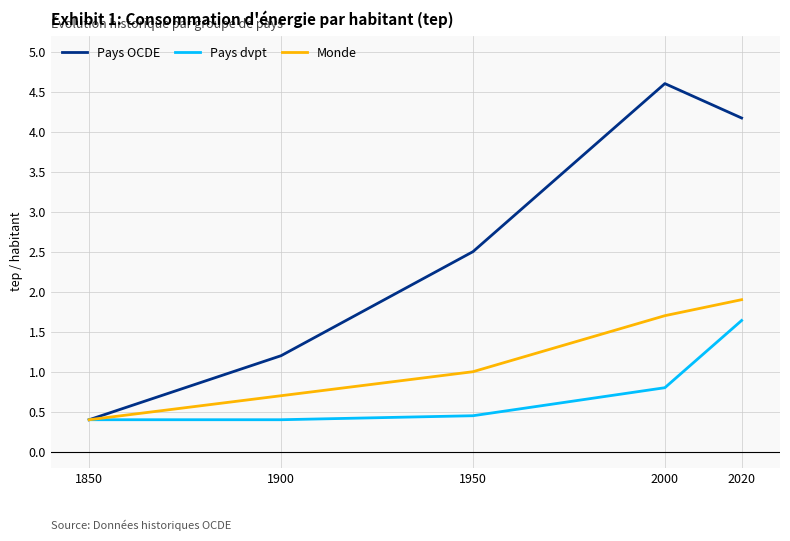

Between 1850 and 2020, which series saw the biggest shift?

Pays OCDE